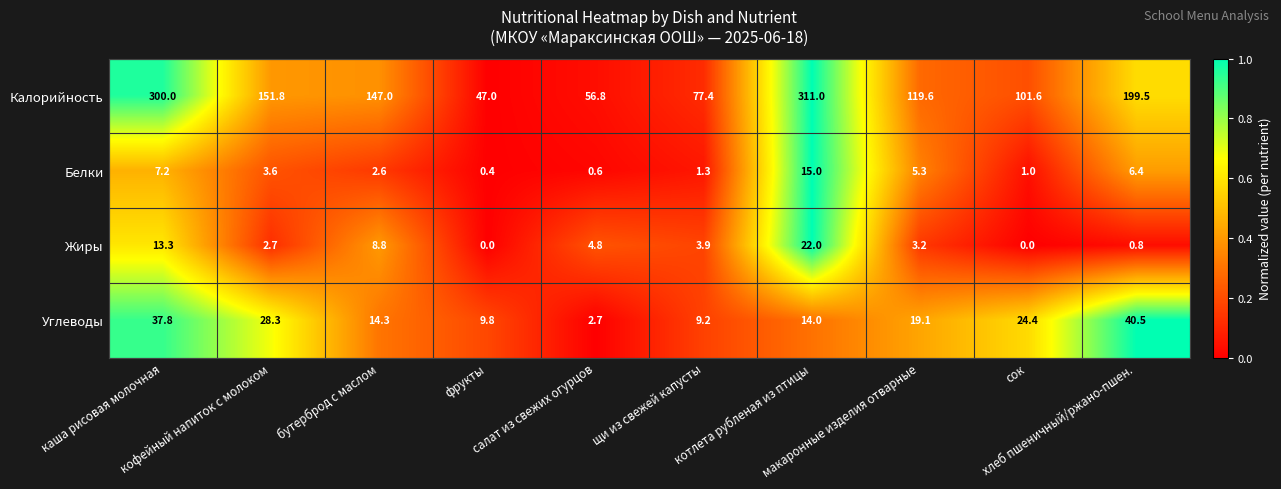

Which label corresponds to the largest value in the chart?

котлета рубленая из птицы